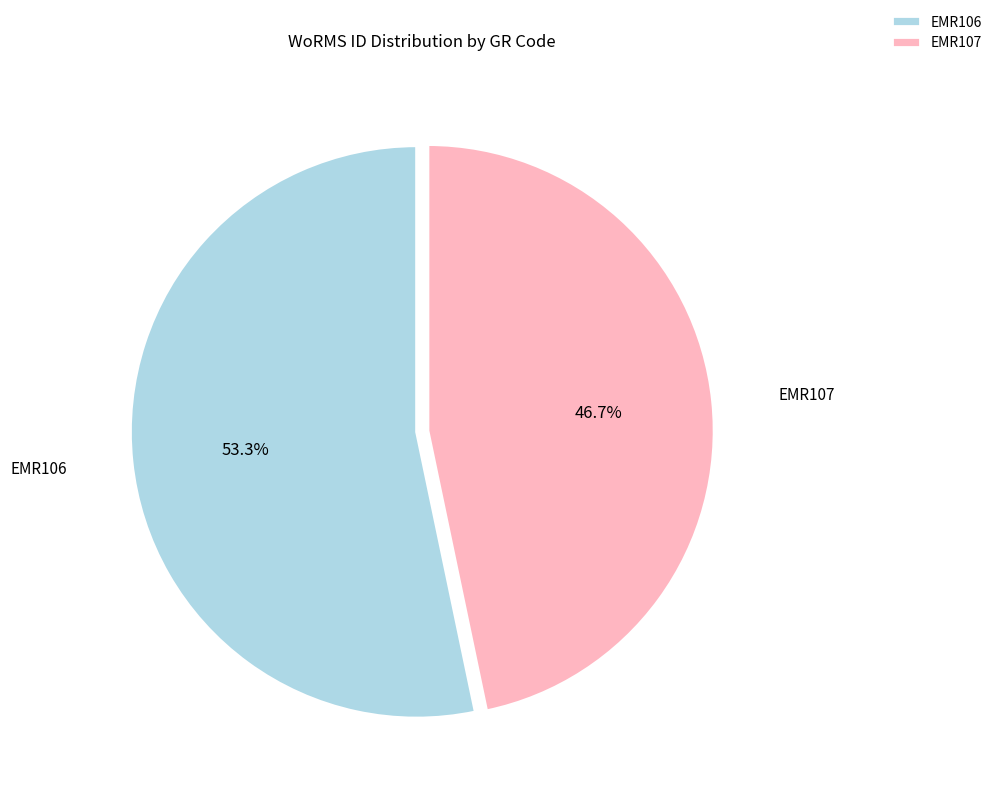

What percentage do EMR106 and EMR107 together represent?

100.0%